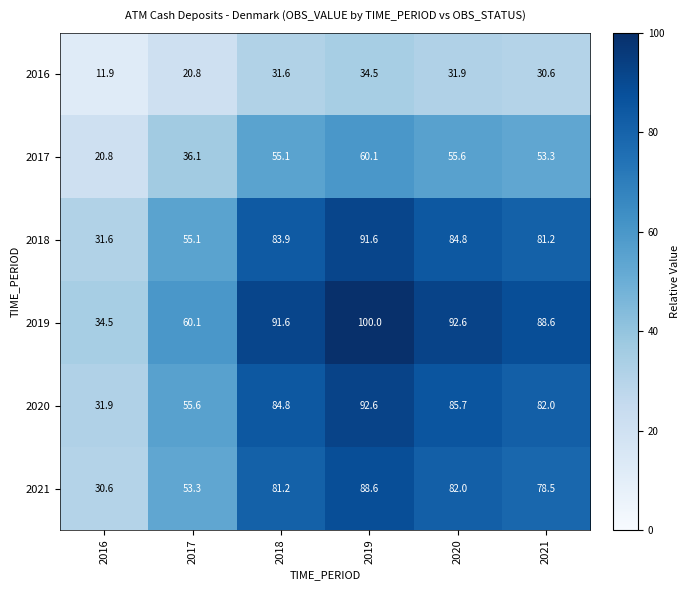

Which series has the widest spread of values?

2019